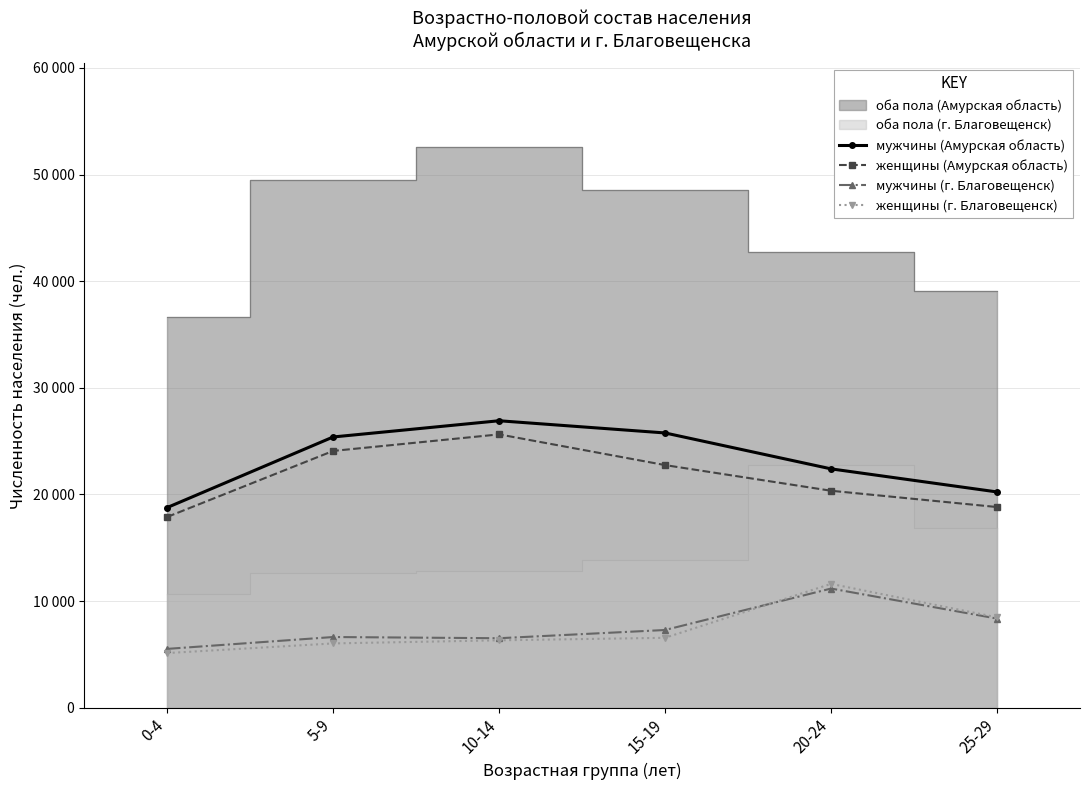

What is the value of the мужчины (Амурская область) point at the 6th from the left?

20233